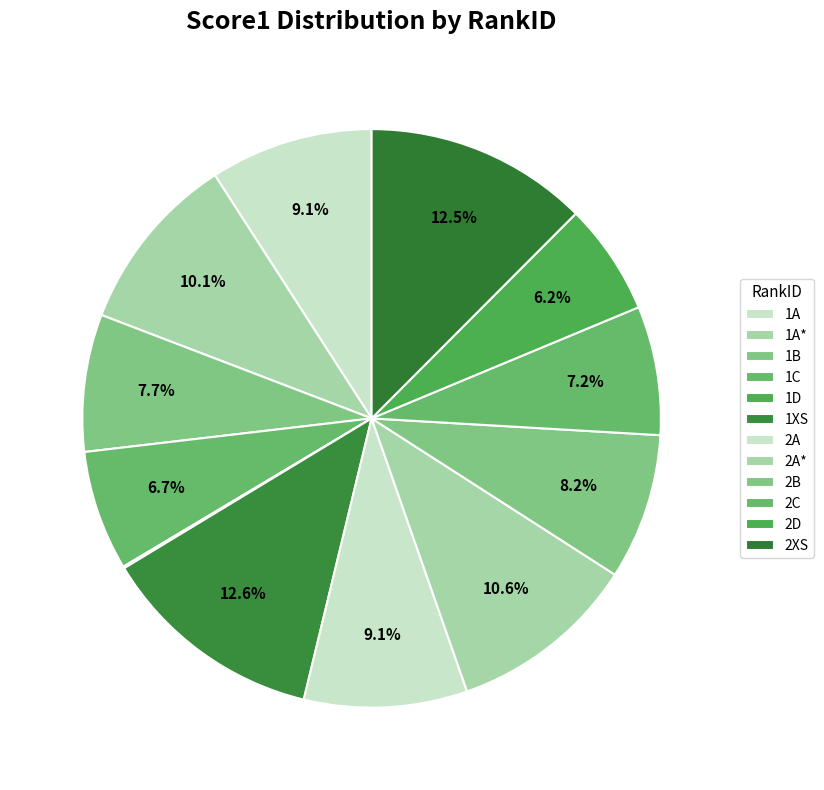

Rank the categories by value from lowest to highest.

1D, 2D, 1C, 2C, 1B, 2B, 1A, 2A, 1A*, 2A*, 2XS, 1XS